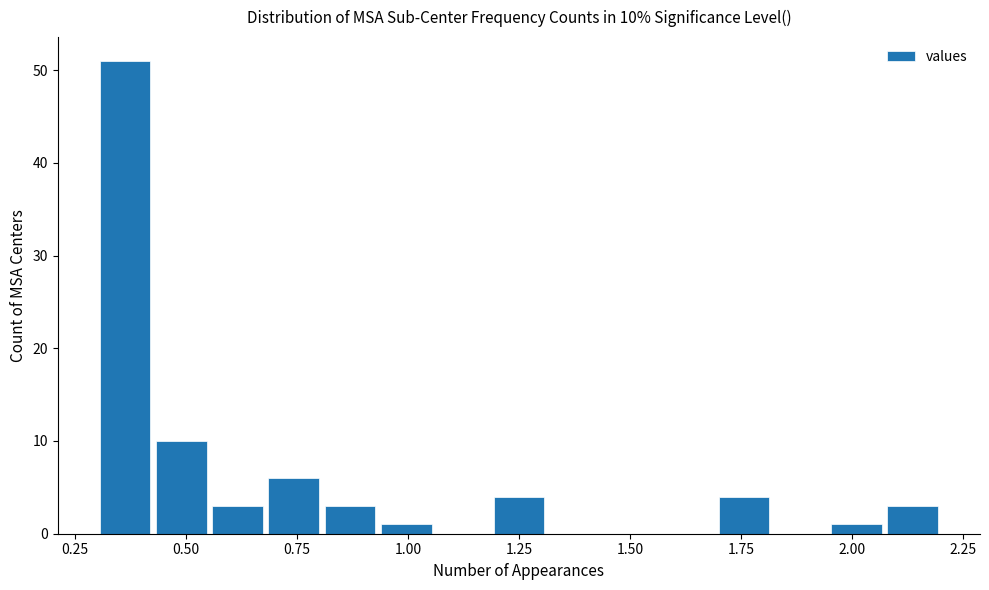

Read against the x-axis, roughly where is the centre of the tallest bar?

0.35